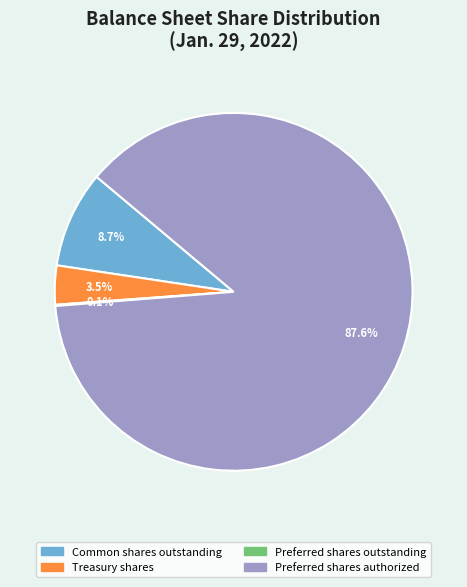

Which slice is the largest?

Preferred shares authorized